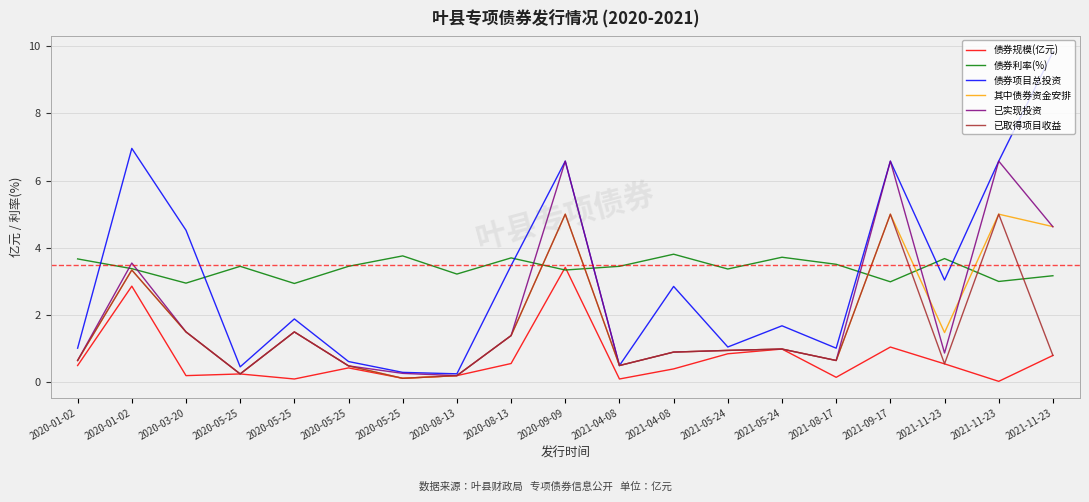

At 2021-11-23, list the series in order from largest to smallest.

债券利率(%), 债券项目总投资, 其中债券资金安排, 已实现投资, 债券规模(亿元), 已取得项目收益